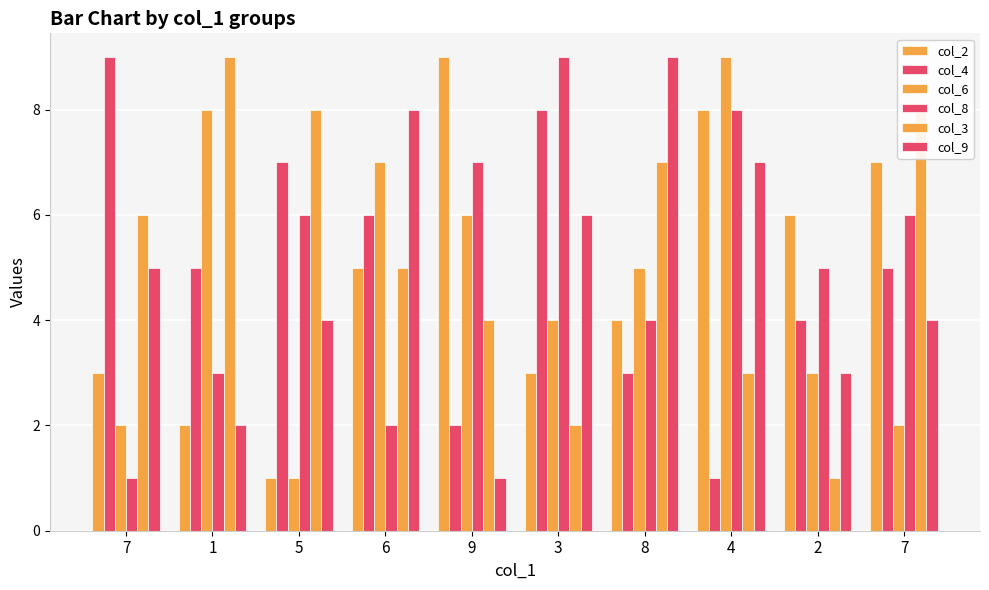

At which label is col_3 closest to 5?

6